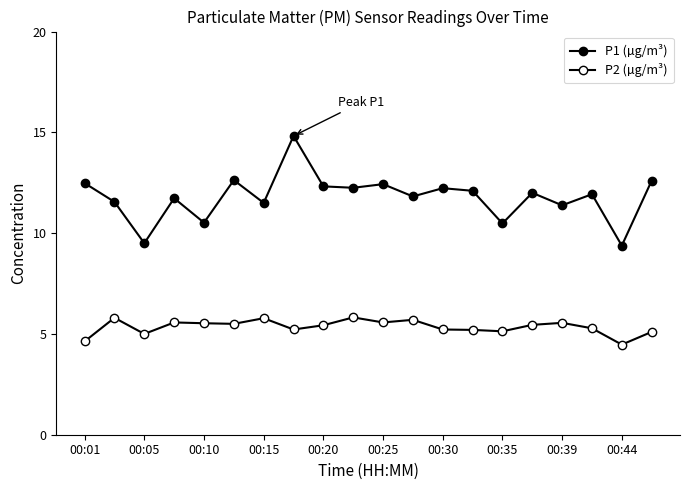

Rank the series by their maximum value, from highest to lowest.

P1 (µg/m³), P2 (µg/m³)